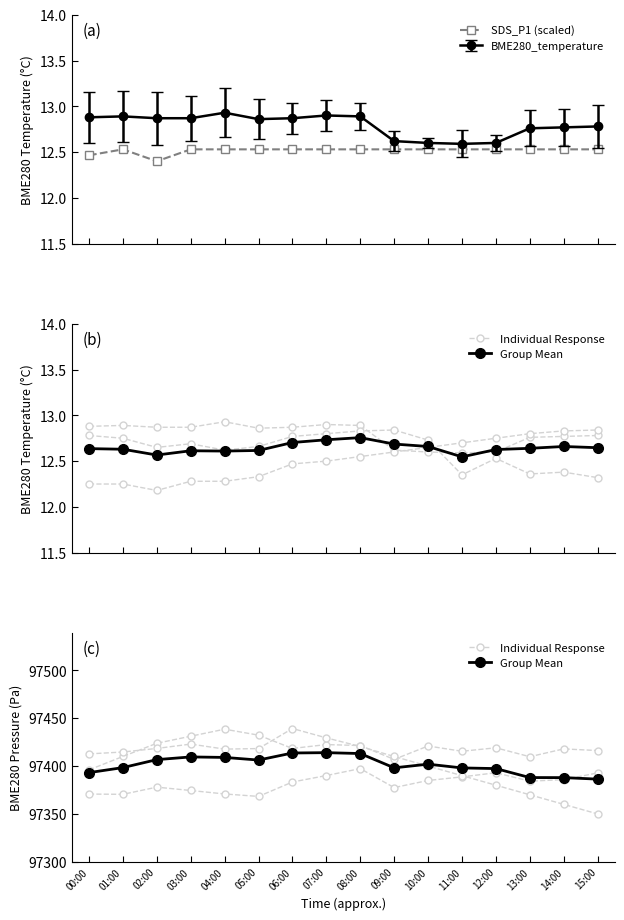

True or false: Individual Response has more than 1 points higher than both neighbors.

True